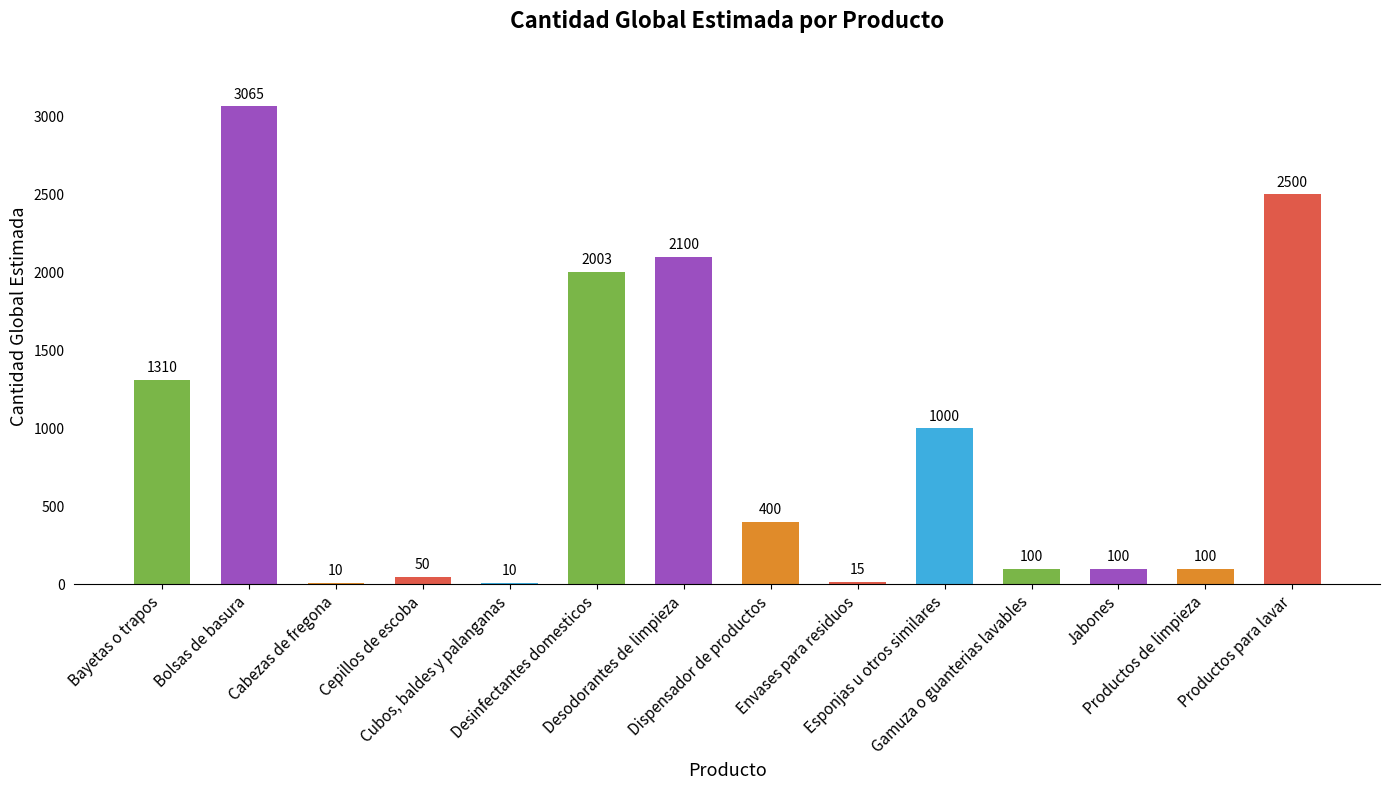

What is the sum of all values?

12763